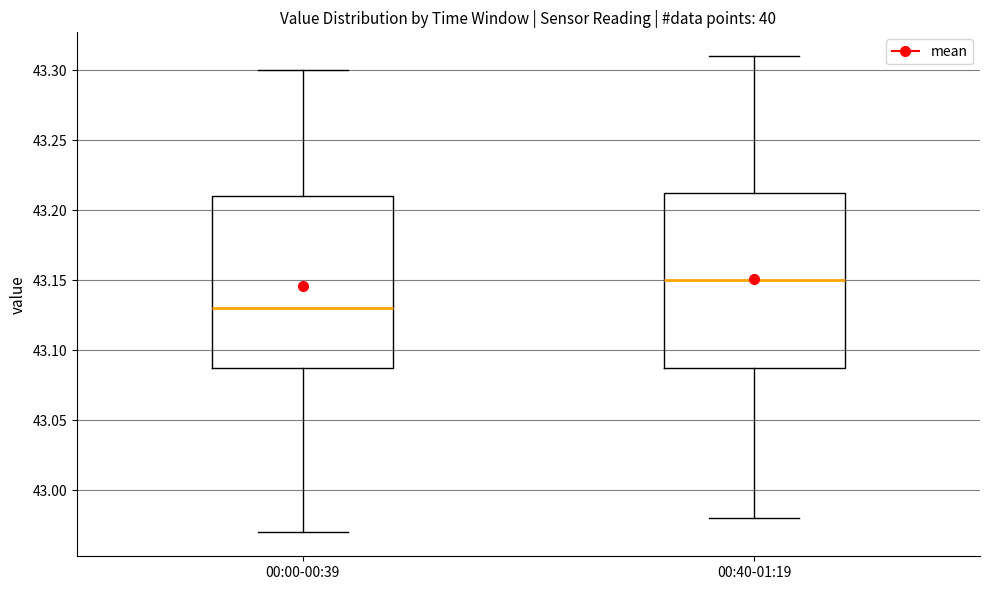

Reading left to right, read every box against the y-axis: the position of its median line, the range the box covers, and the ends of its whiskers. The values are not printed on the chart, so give them approximately, as read against the axis.

00:00-00:39: median 43.130, box 43.090 to 43.210, whiskers 42.970 to 43.300
00:40-01:19: median 43.150, box 43.090 to 43.215, whiskers 42.980 to 43.310